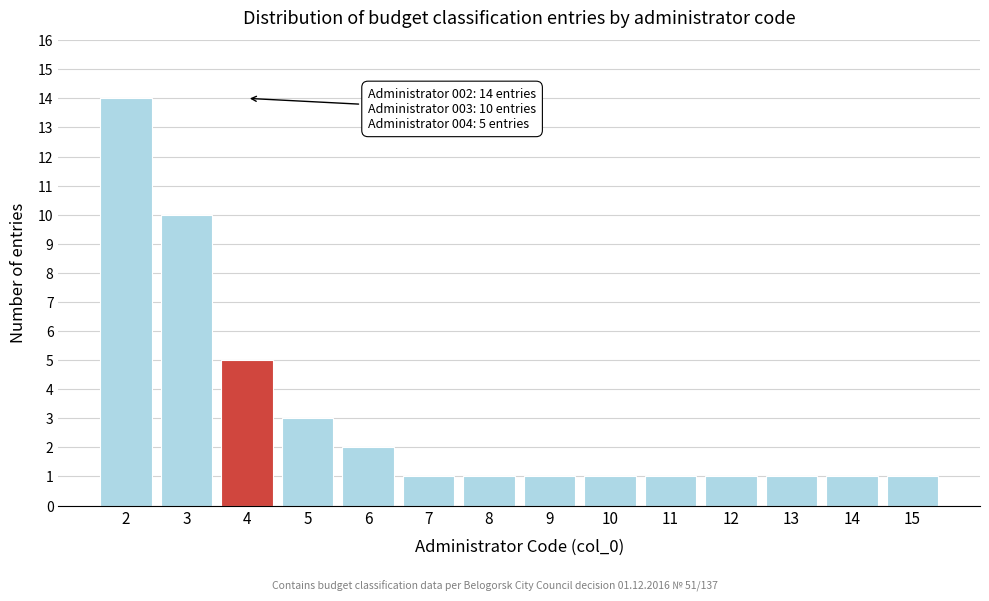

Reading right to left, transcribe all the data shown in this chart.

15=1	14=1	13=1	12=1	11=1	10=1	9=1	8=1	7=1	6=2	5=3	4=5	3=10	2=14